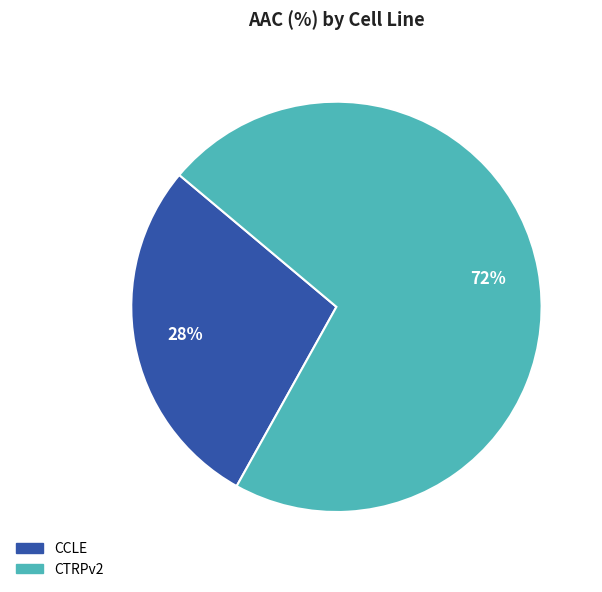

To the nearest percent, what percentage of the pie is CCLE?

28%